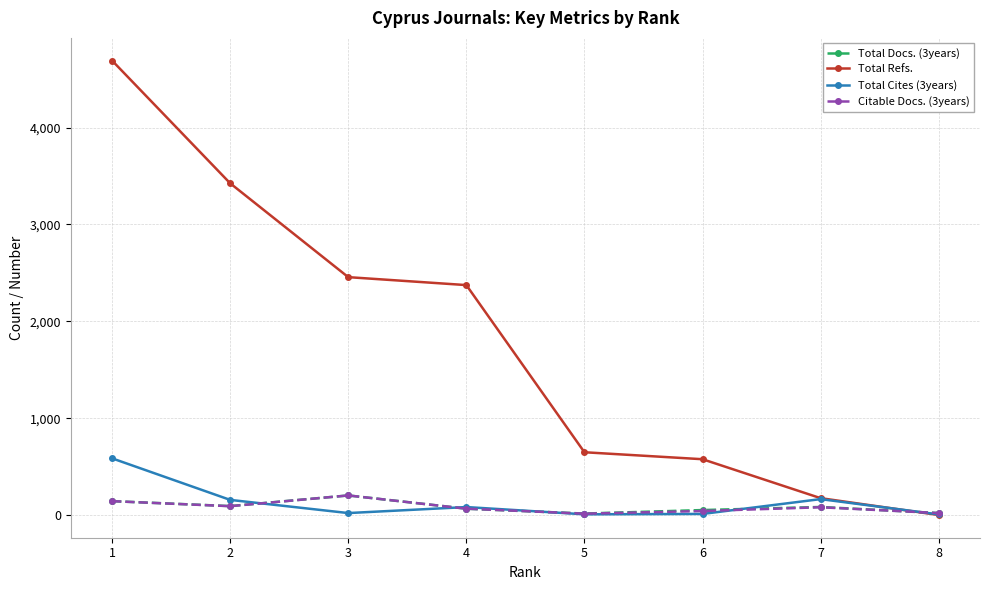

In Total Docs. (3years), how many points are lower than both neighbors (excluding endpoints)?

2